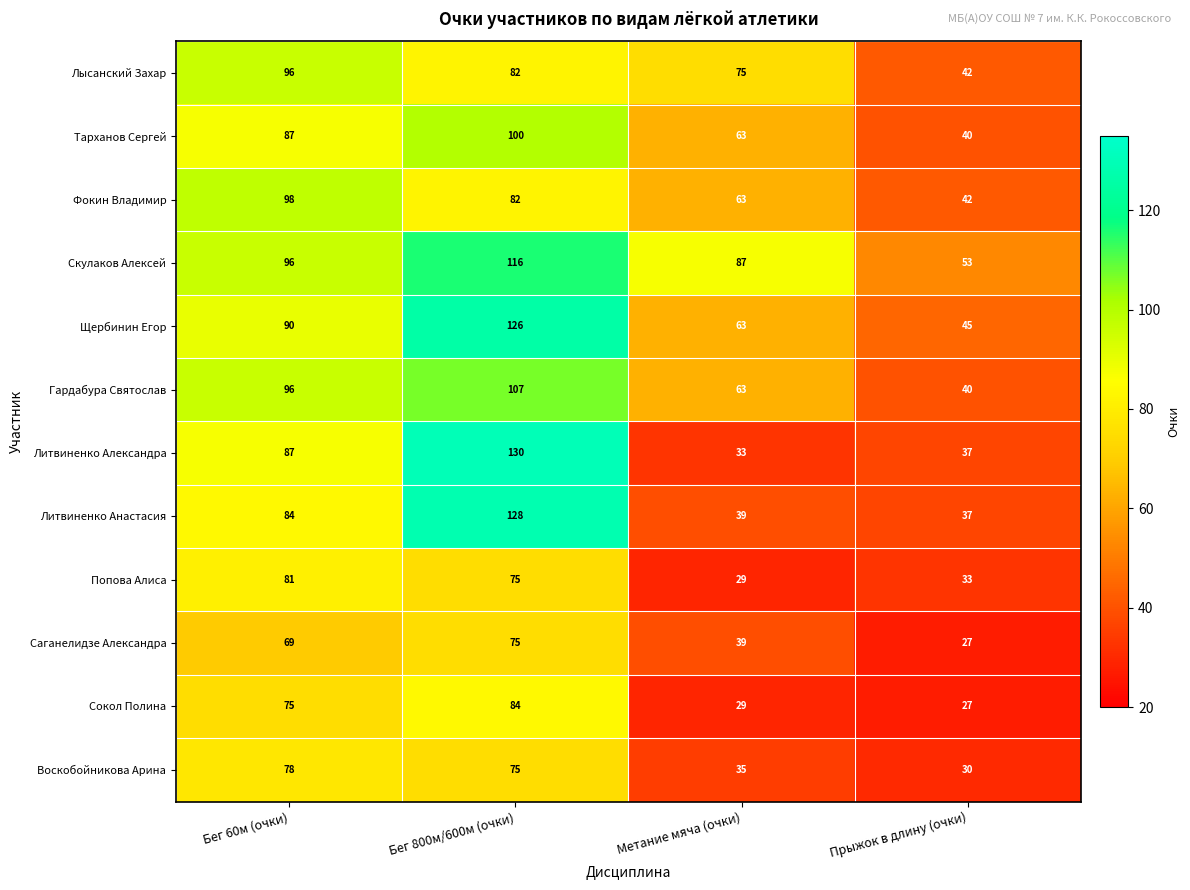

How many data points does each series have?

4